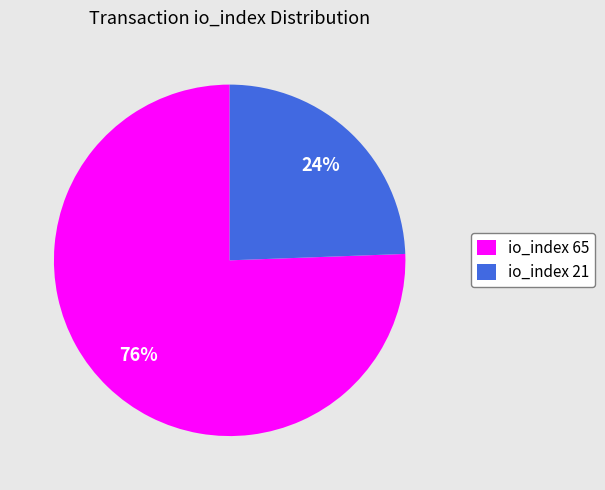

To the nearest percent, what is the average slice percentage?

50%